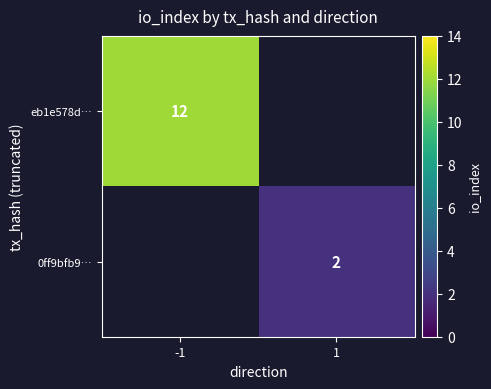

Count the number of data series in this chart.

2